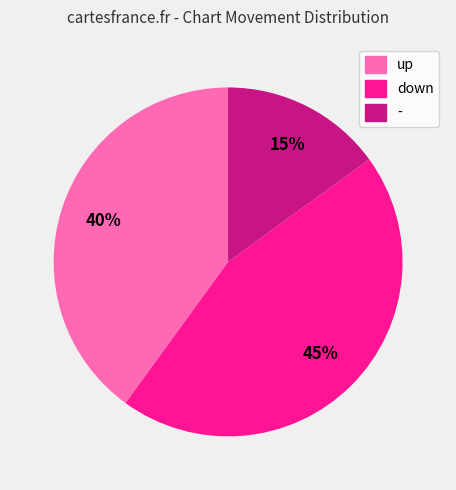

What percentage is the - slice, to the nearest percent?

15%